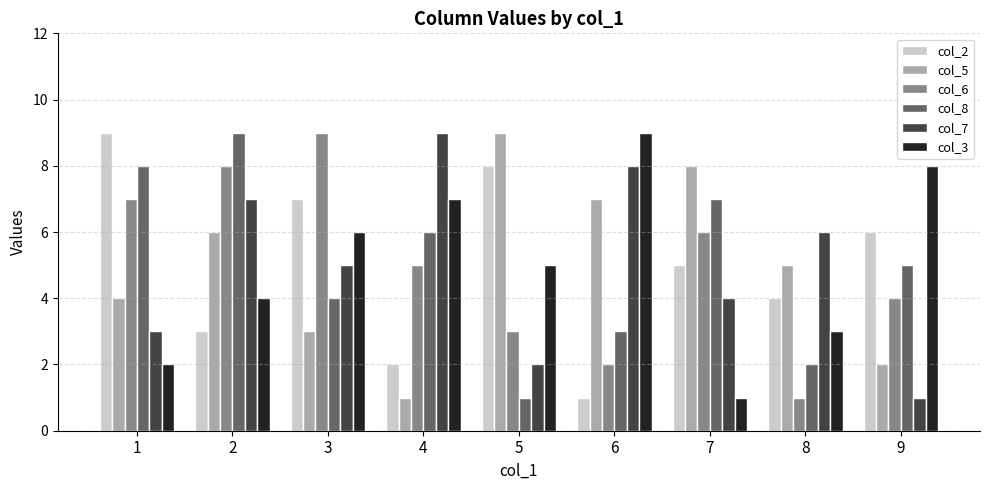

Reading left to right, list all the values displayed in this chart.

col_2: 1=9	2=3	3=7	4=2	5=8	6=1	7=5	8=4	9=6
col_5: 1=4	2=6	3=3	4=1	5=9	6=7	7=8	8=5	9=2
col_6: 1=7	2=8	3=9	4=5	5=3	6=2	7=6	8=1	9=4
col_8: 1=8	2=9	3=4	4=6	5=1	6=3	7=7	8=2	9=5
col_7: 1=3	2=7	3=5	4=9	5=2	6=8	7=4	8=6	9=1
col_3: 1=2	2=4	3=6	4=7	5=5	6=9	7=1	8=3	9=8